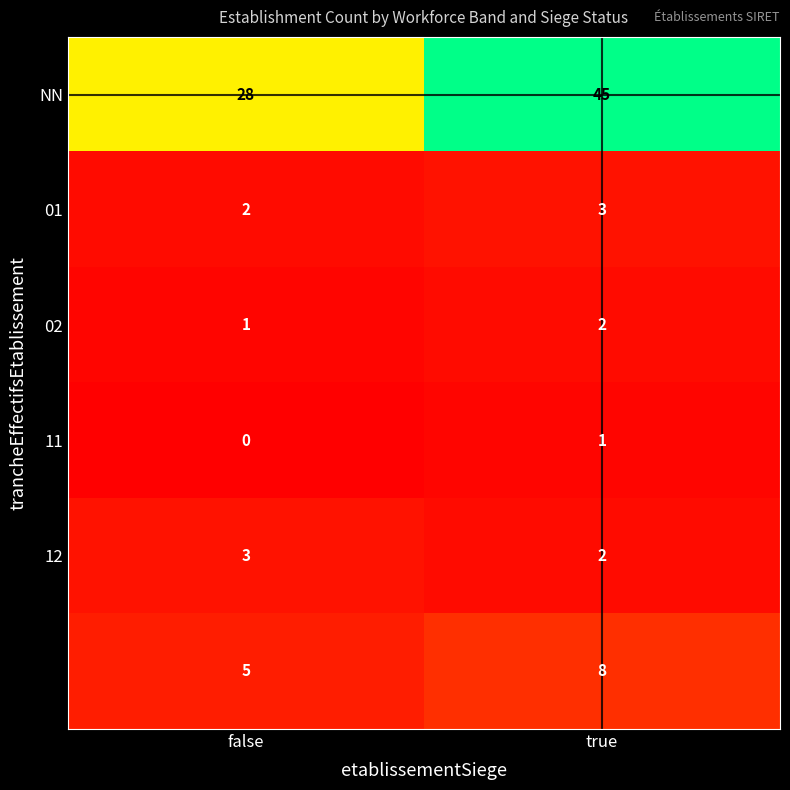

What is the spread (max minus min) of values at true?

44